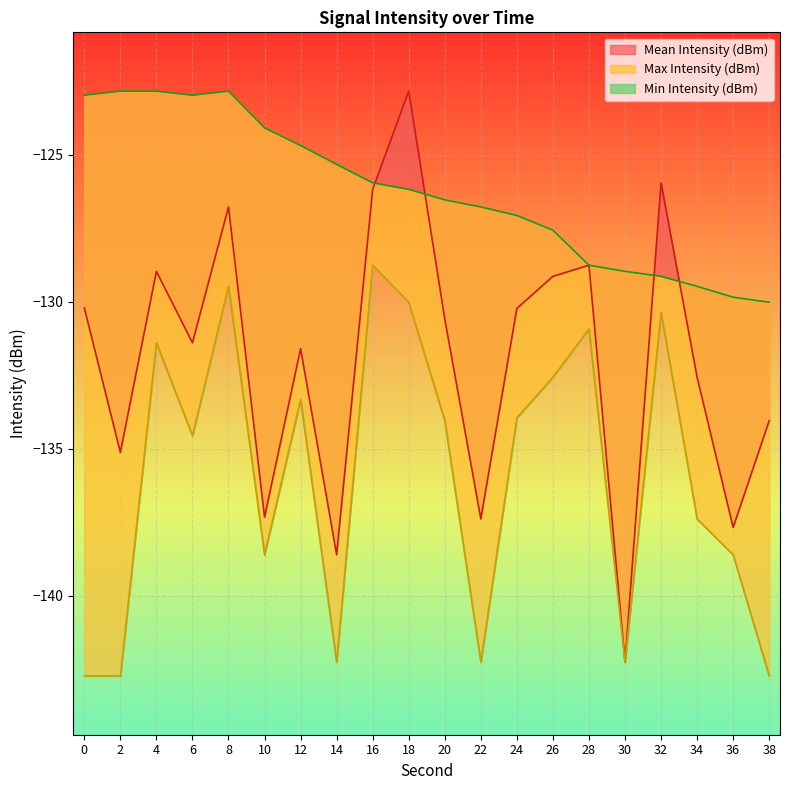

True or false: Max Intensity (dBm) has more than 2 points higher than both neighbors.

False